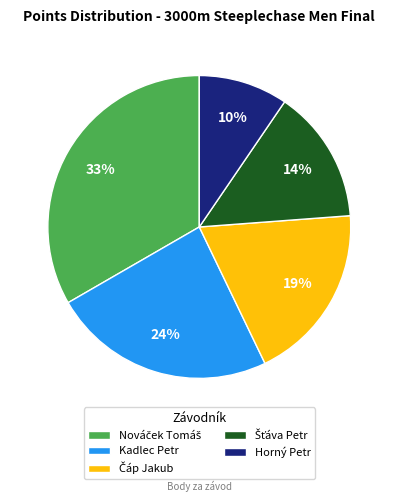

Is there a majority slice in this chart?

No